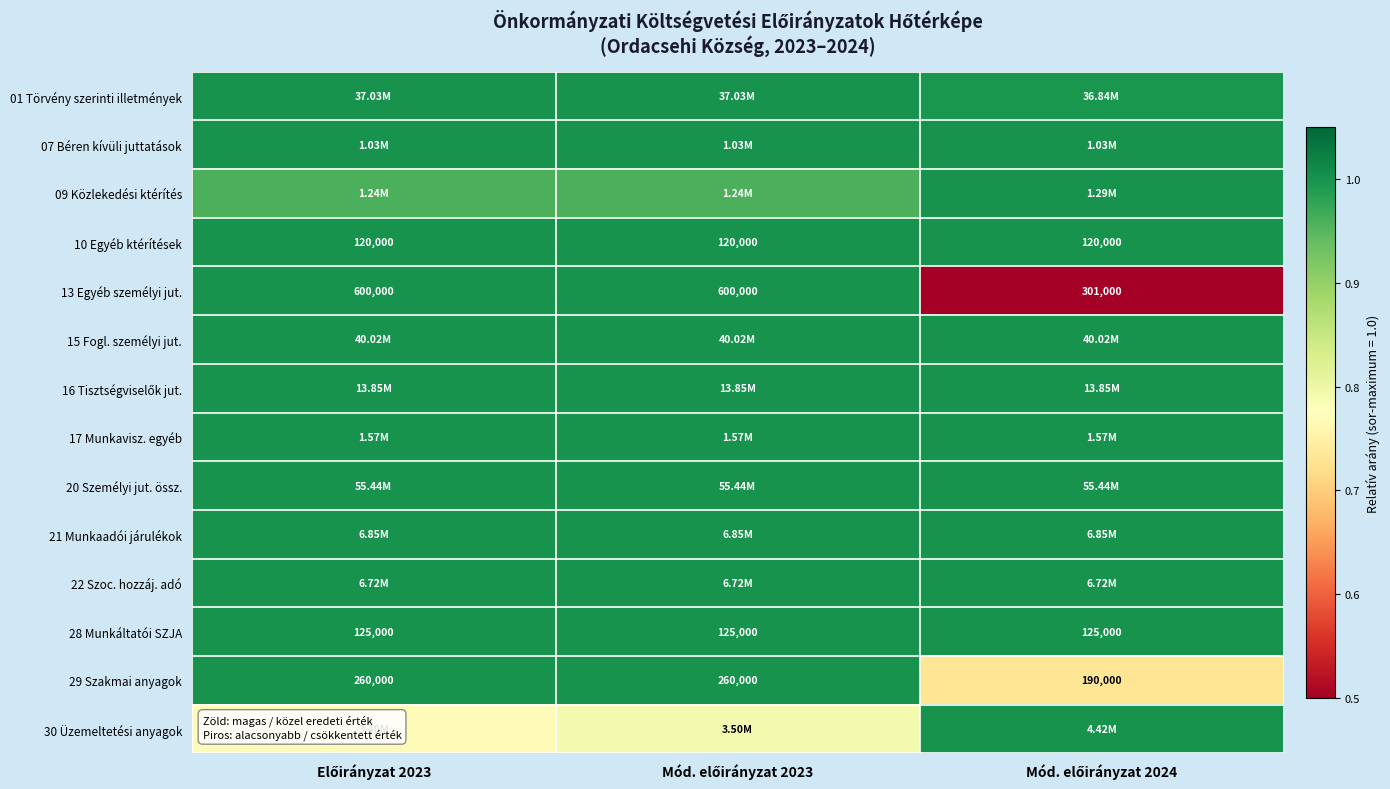

Between Mód. előirányzat 2023 and Mód. előirányzat 2024, which is larger?

Mód. előirányzat 2023